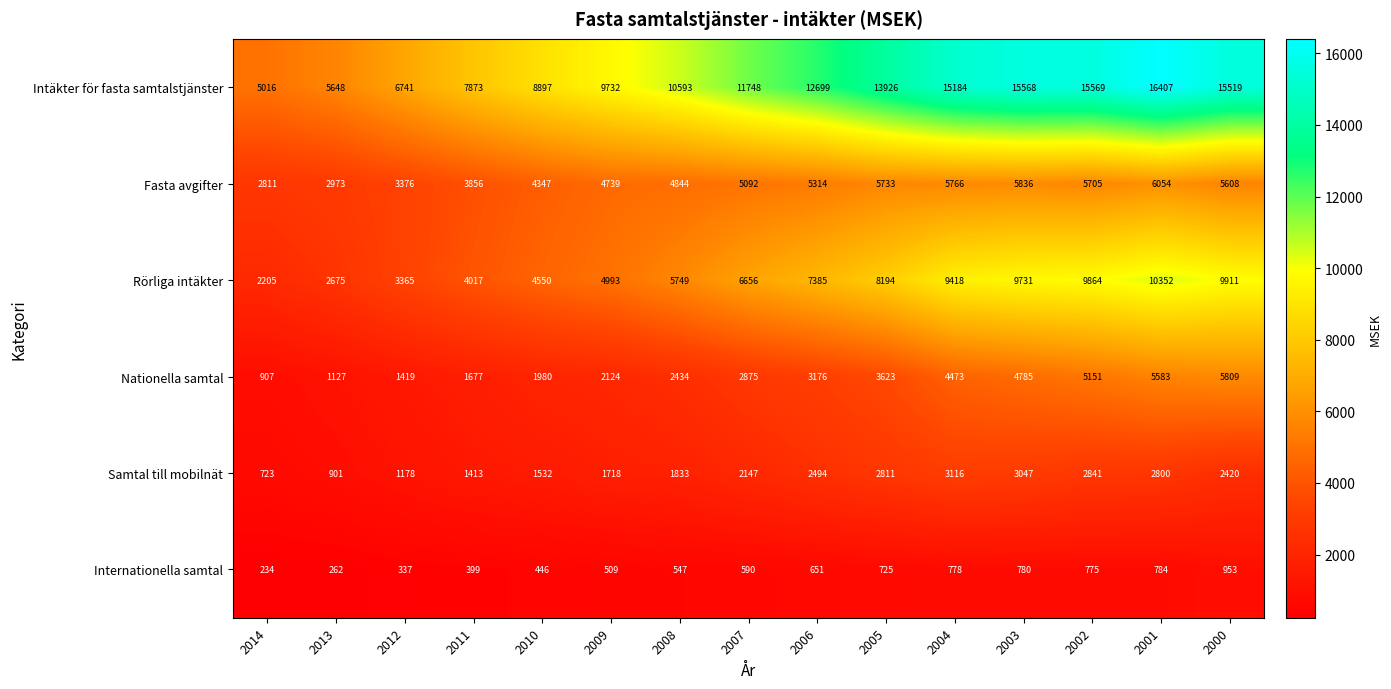

Which category has the highest value across all series?

2001